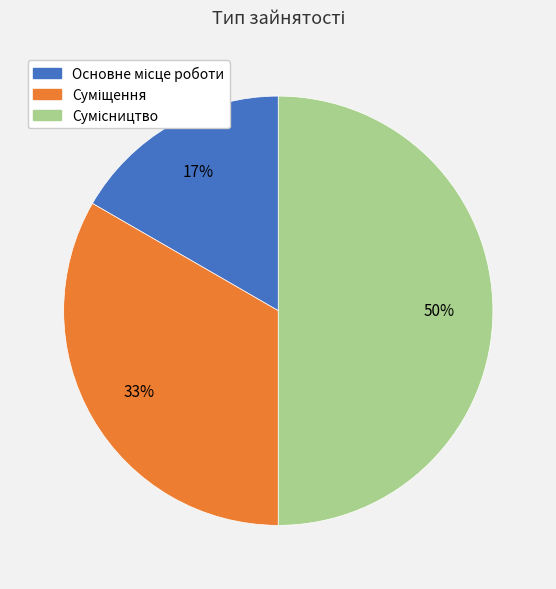

Count the number of slices in the pie.

3